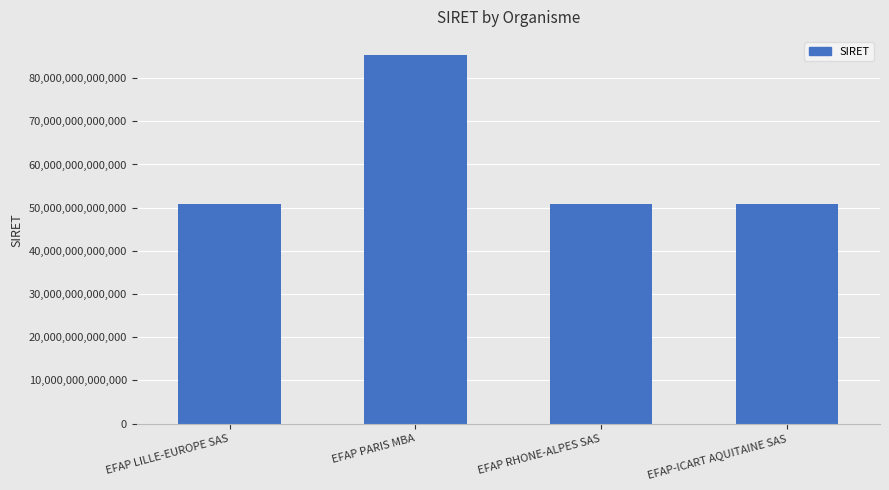

Is it true that the value at EFAP PARIS MBA is 136387820977971?

False